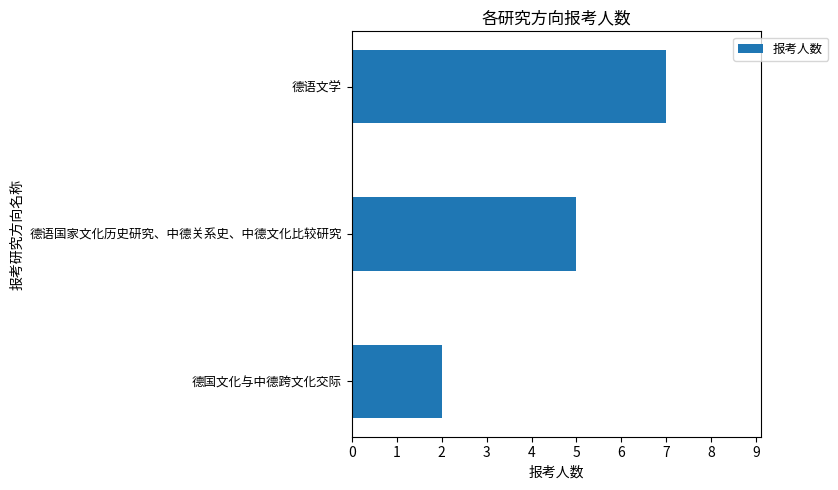

Is it true that the value at 德国文化与中德跨文化交际 is 4?

False